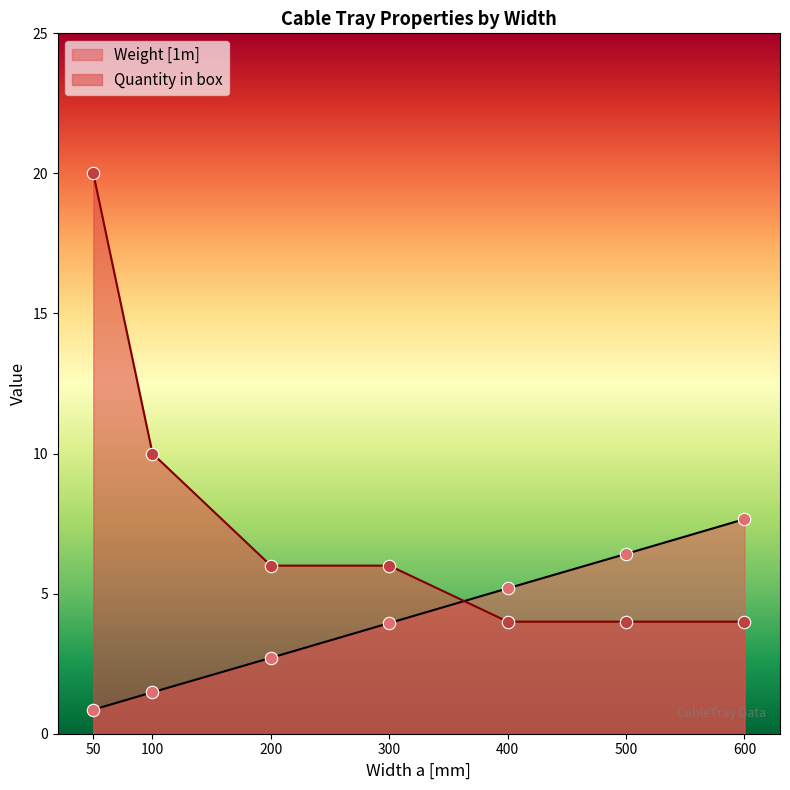

At which category is the sum across all series the highest?

50